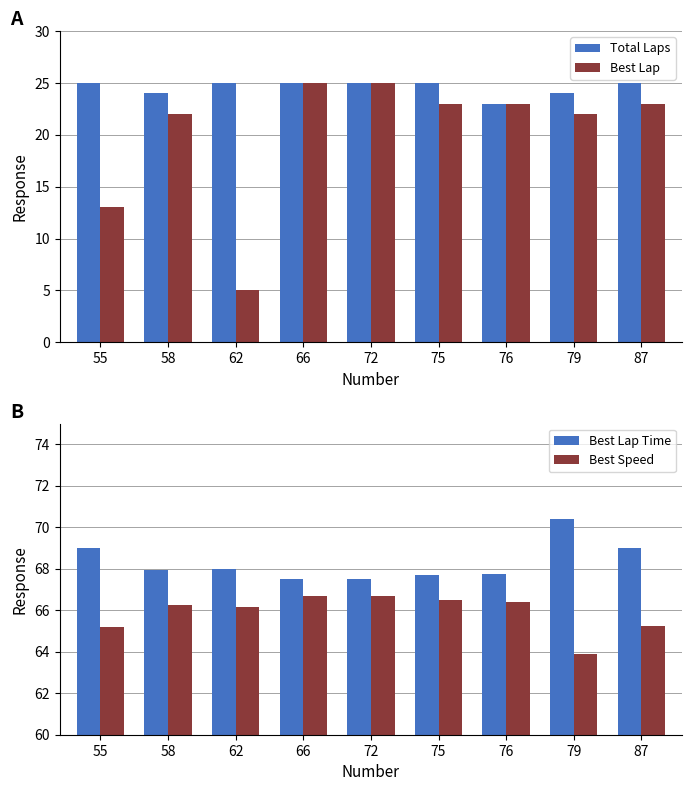

Count the Total Laps values in the range 24 to 25.

8